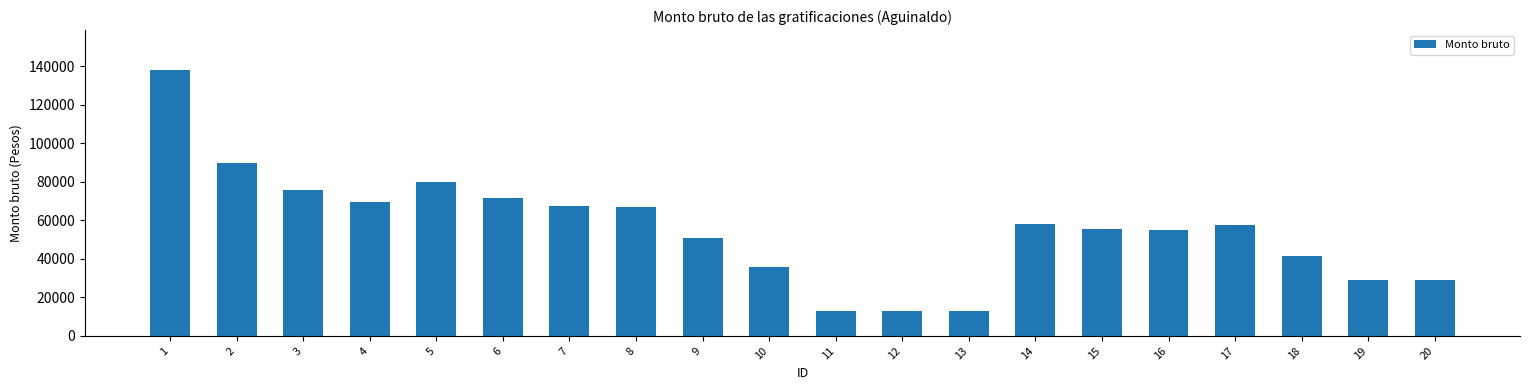

How many values exceed 57449?

10